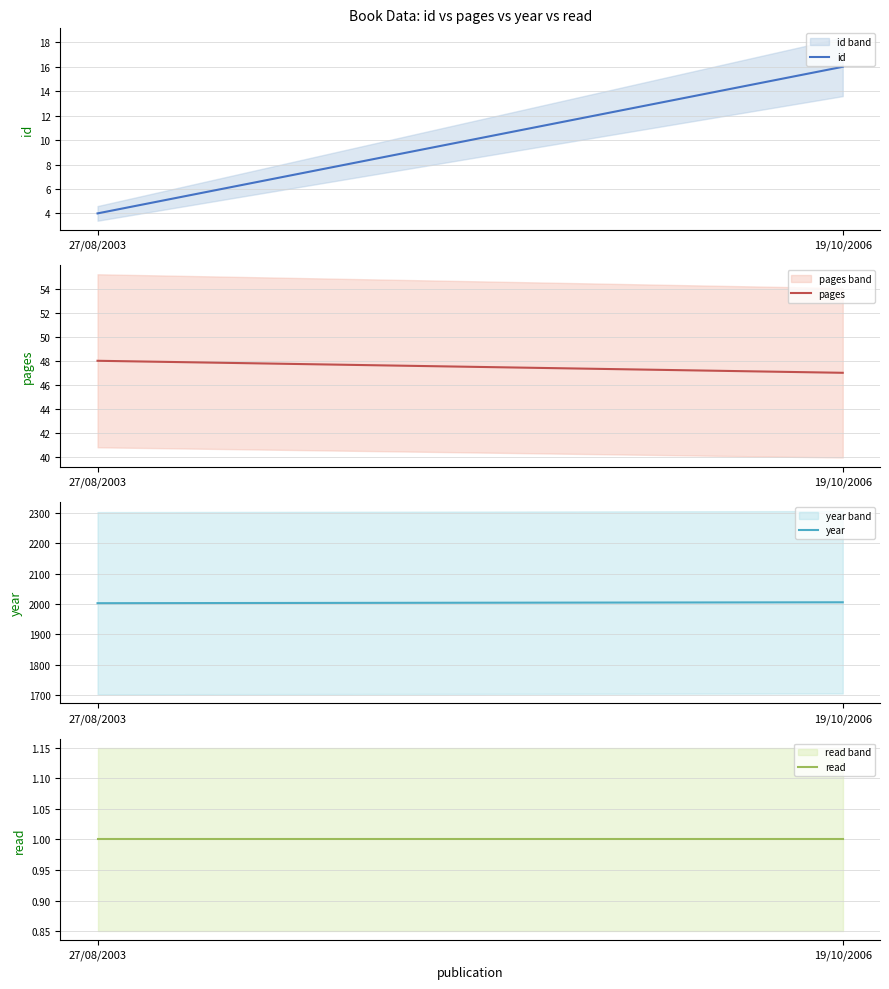

The read series shows 2 at 19/10/2006. True or false?

False